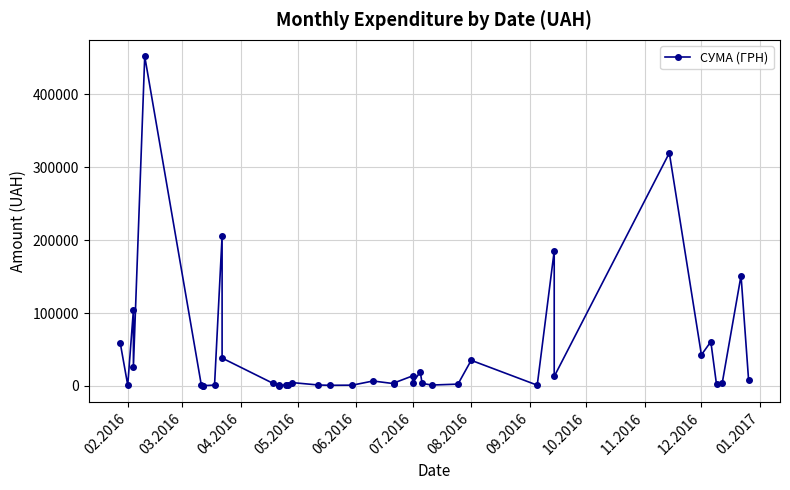

What is the difference between the maximum and minimum values?

451850.0